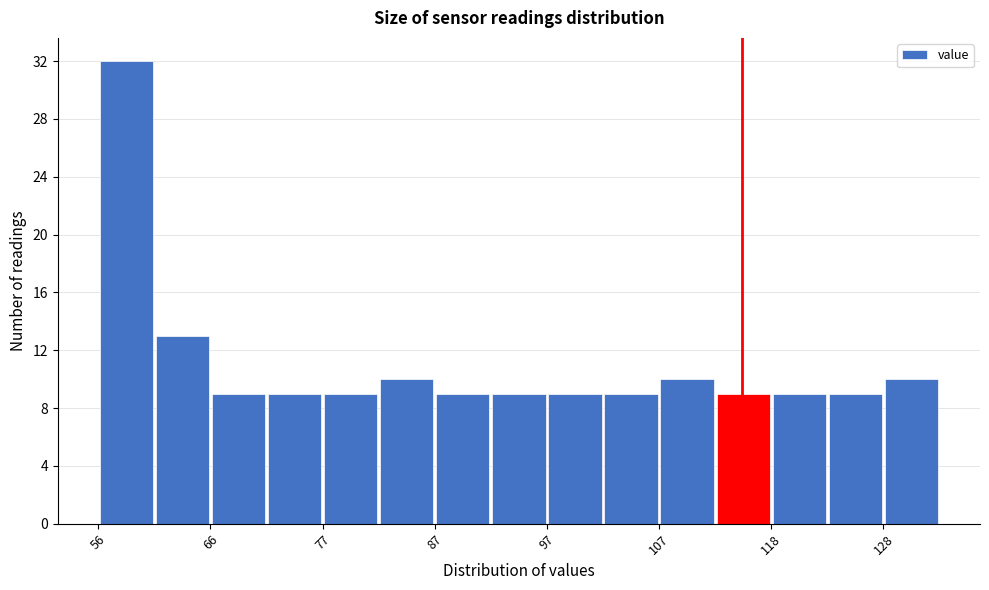

Read against the x-axis, roughly where is the centre of the tallest bar?

58